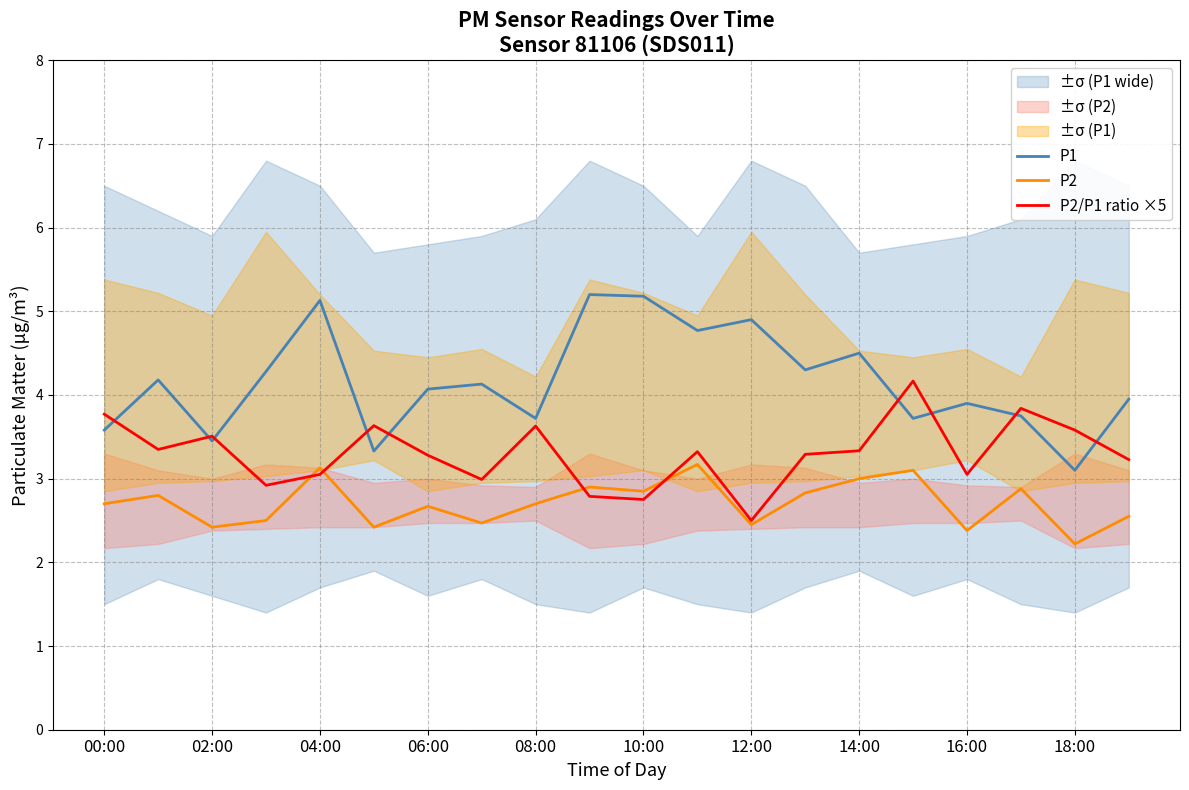

What is the smallest value displayed?

2.2